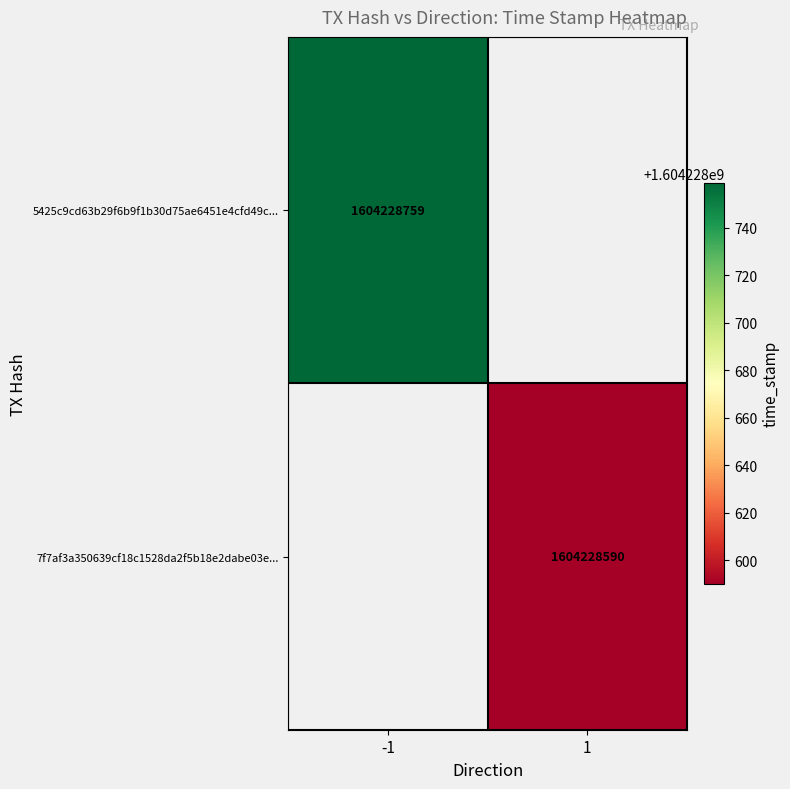

Rank the series by their maximum value, from lowest to highest.

7f7af3a350639cf18c1528da2f5b18e2dabe03e, 5425c9cd63b29f6b9f1b30d75ae6451e4cfd49c